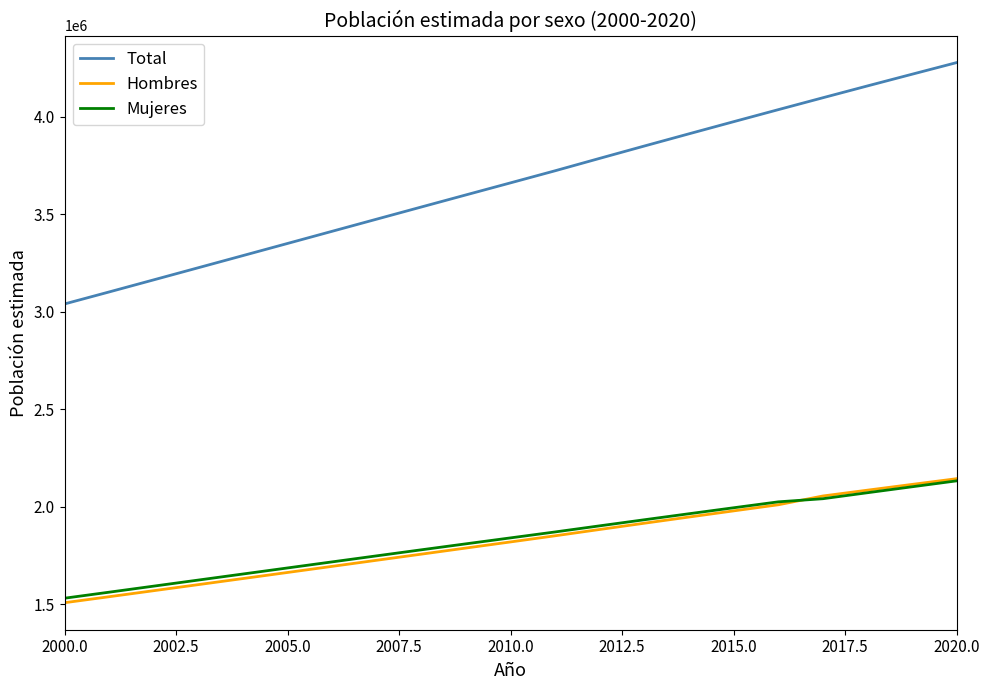

What is the minimum value shown in the chart?

1508790